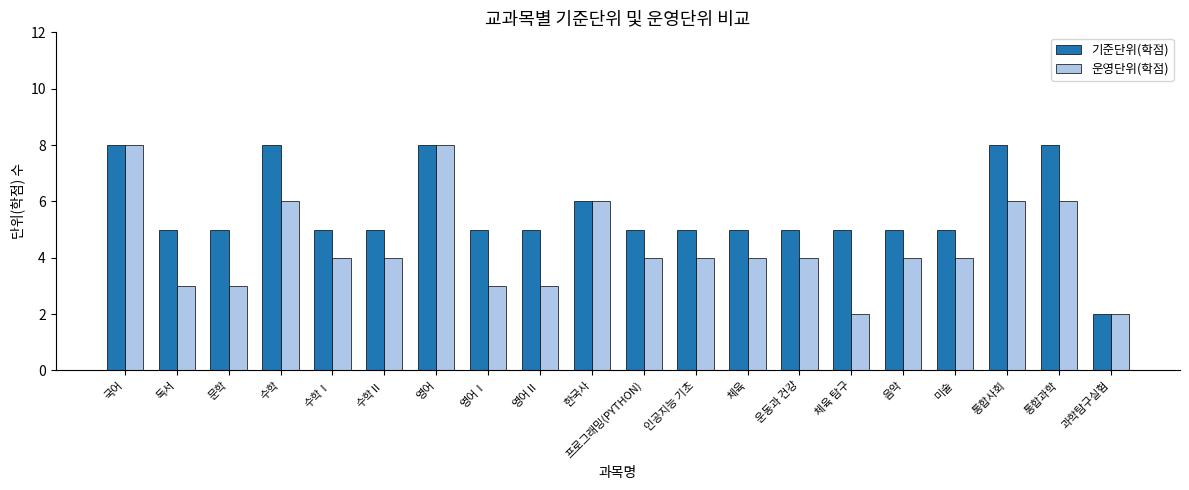

Is it true that 기준단위(학점) equals 5 at 체육 탐구?

True